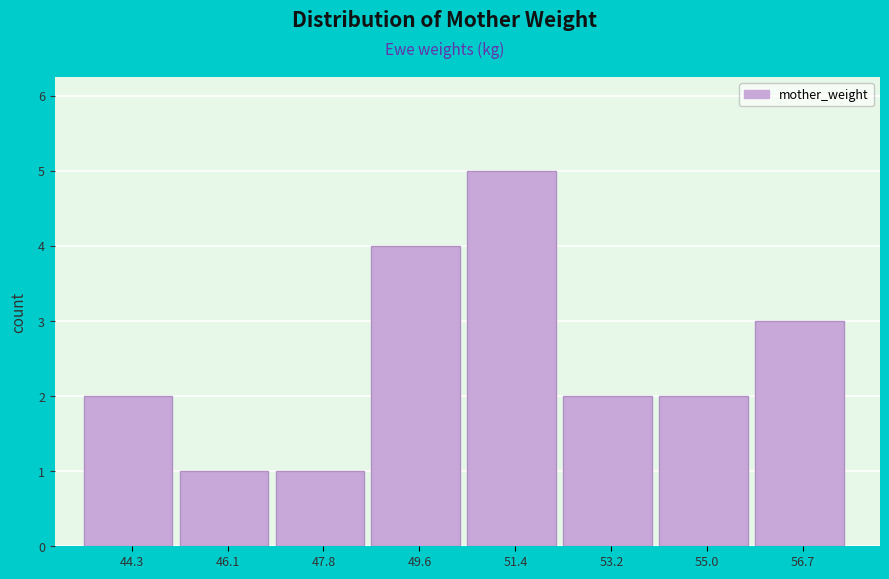

Reading left to right, list all the values displayed in this chart.

44.3=2	46.1=1	47.8=1	49.6=4	51.4=5	53.2=2	55.0=2	56.7=3